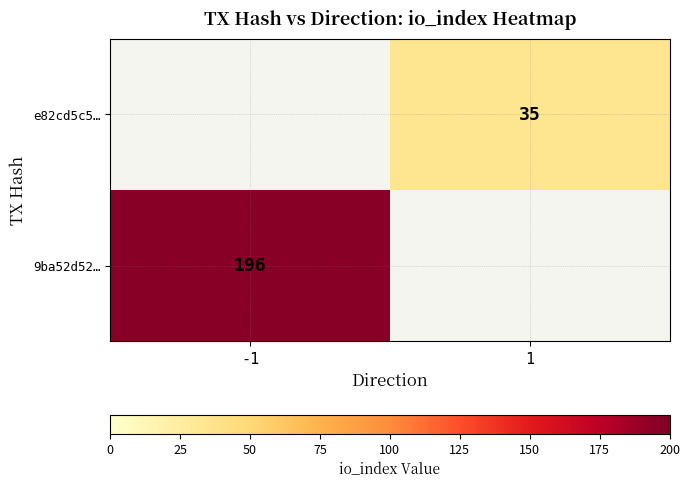

True or false: 9ba52d52… has a value of 259 at -1.

False